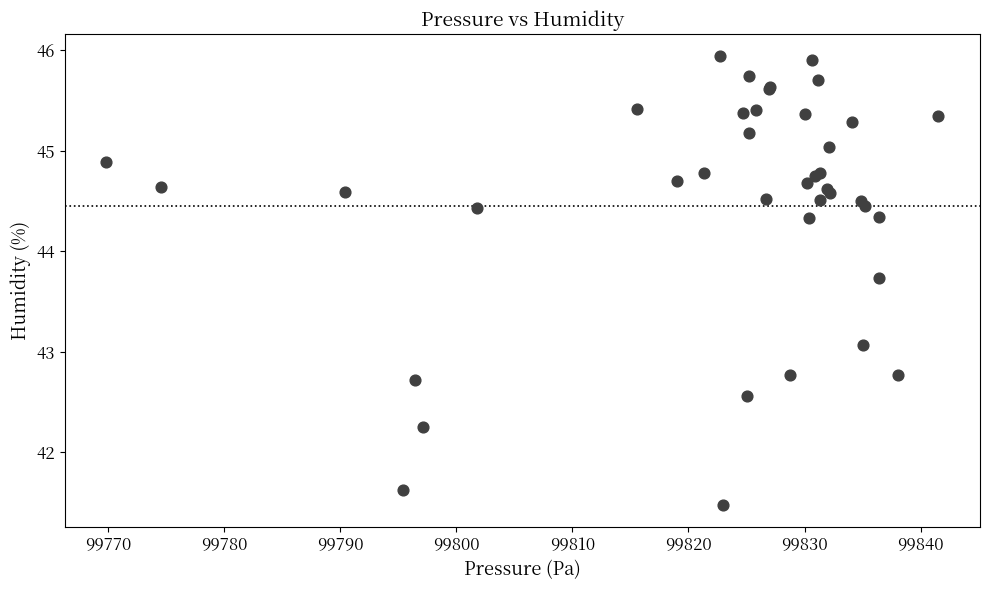

What Y value in the scatter plot is closest to 43?

43.1